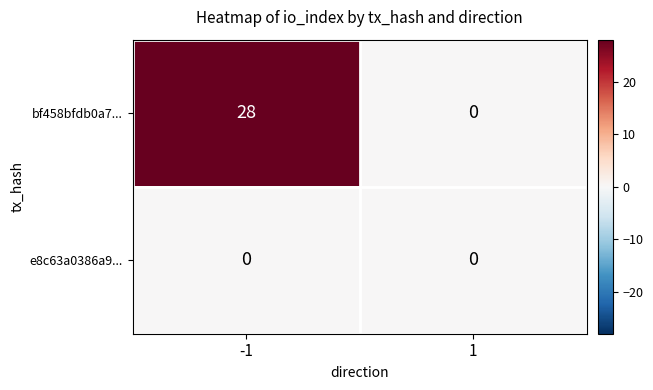

What is the highest value of the bf458bfdb0a7... series?

28